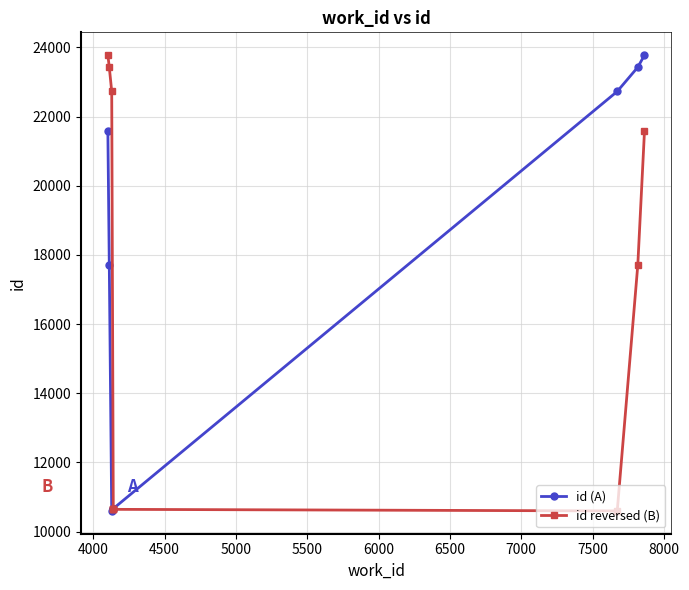

True or false: id reversed (B) has more than 1 points higher than both neighbors.

False